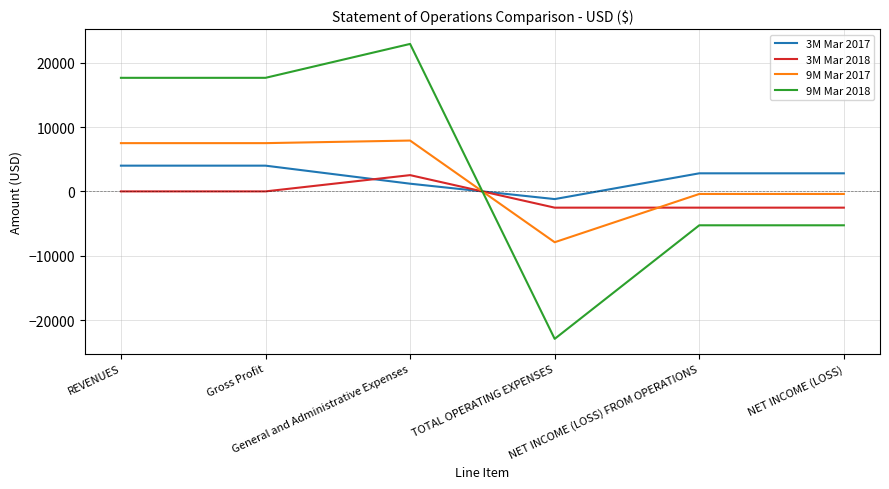

What are all the series names shown in the legend?

3M Mar 2017, 3M Mar 2018, 9M Mar 2017, 9M Mar 2018